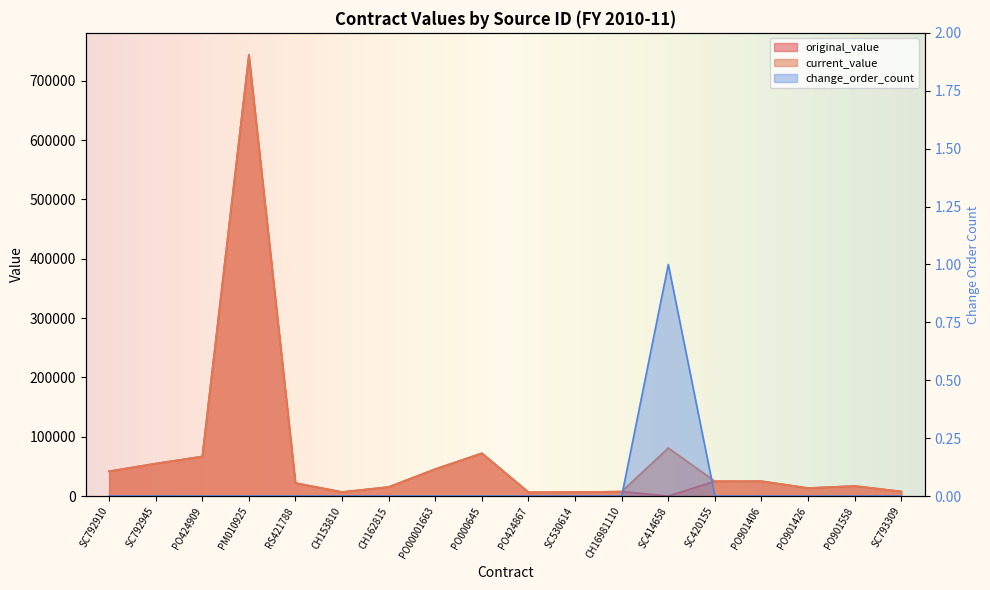

At which category is the sum across all series the highest?

PM010925